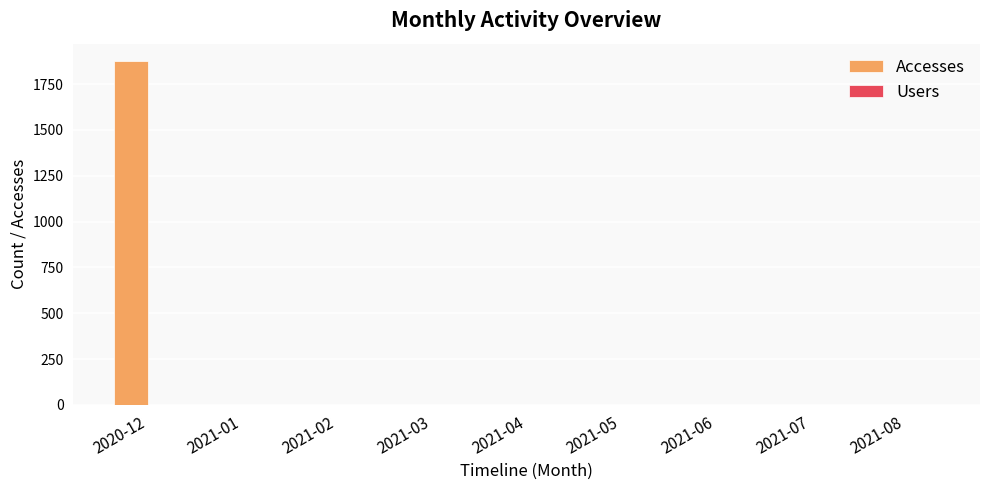

At which category is the sum across all series the highest?

2020-12